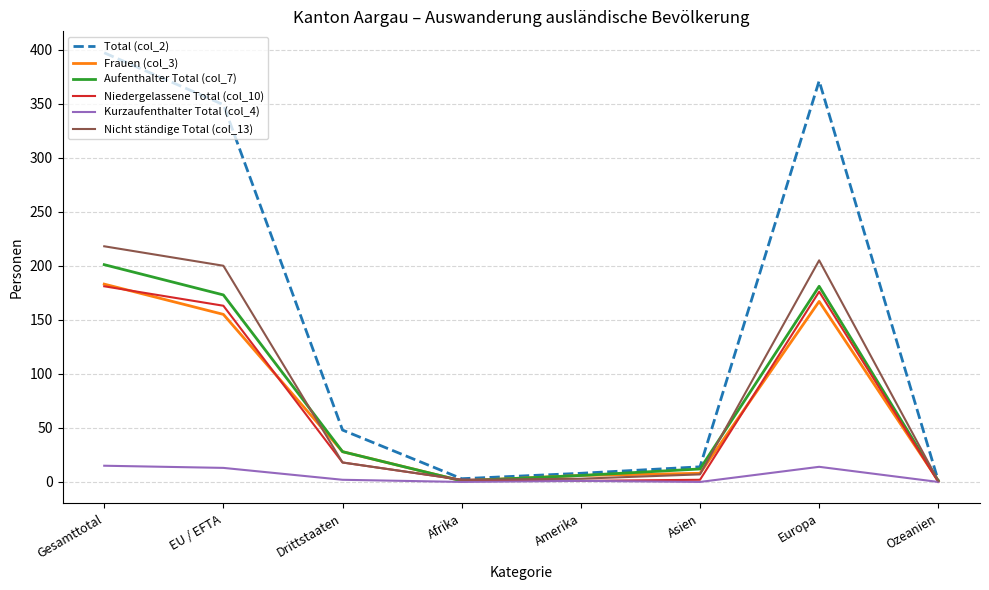

What is the sum of all Kurzaufenthalter Total (col_4) values?

45